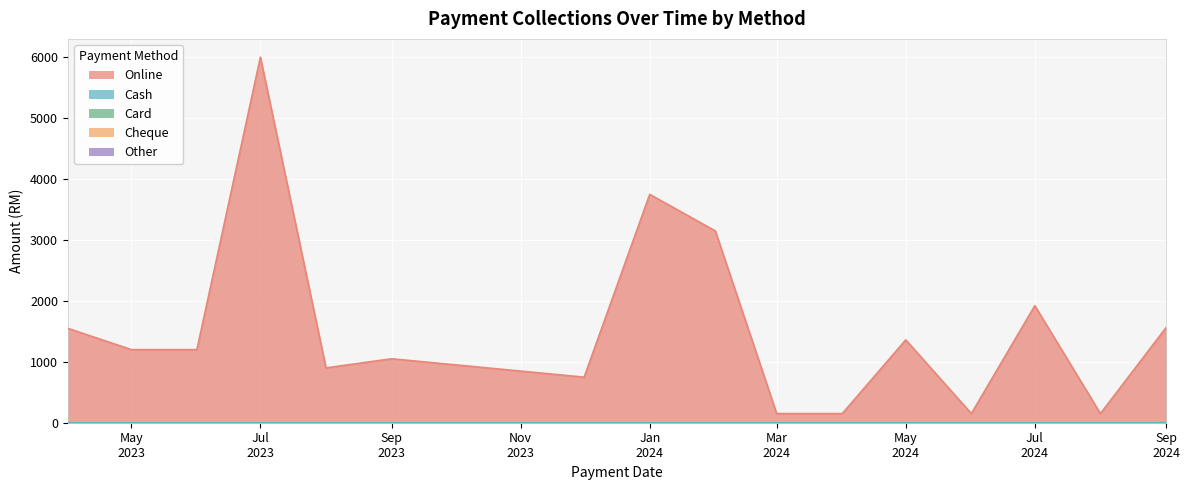

Which series has the largest range (max minus min)?

Online